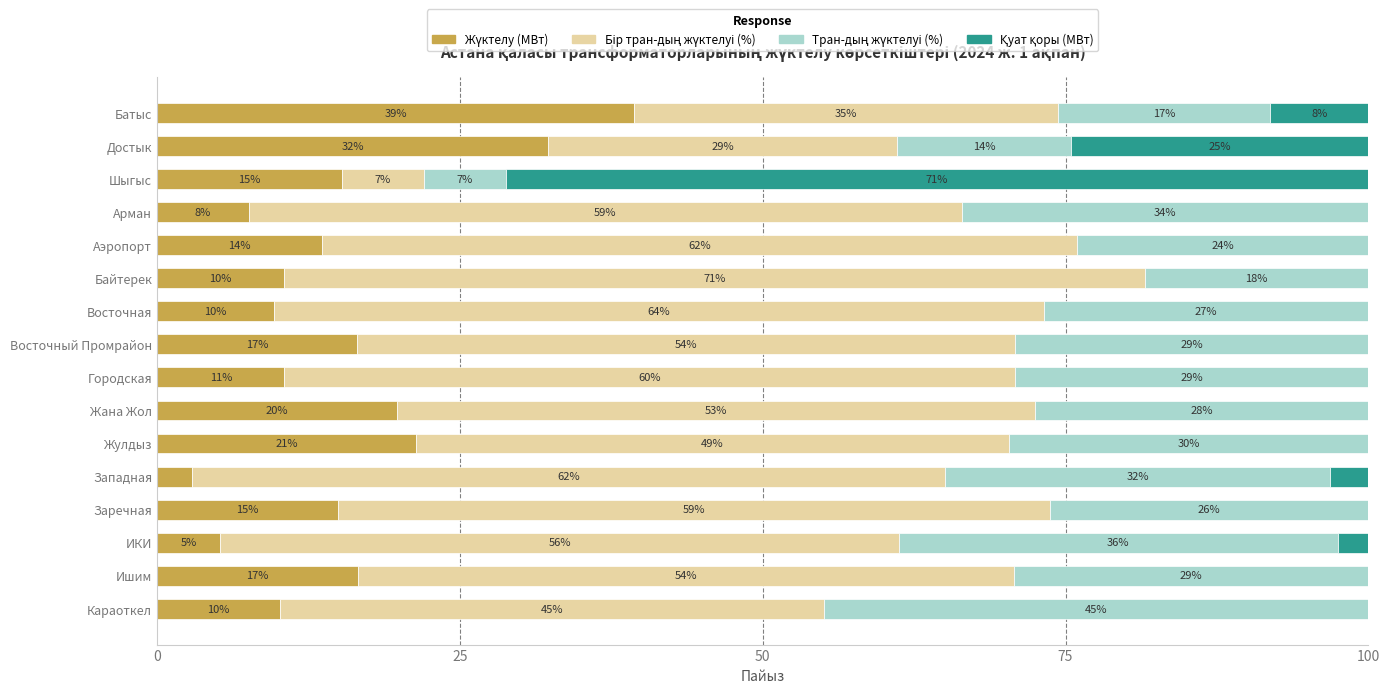

How many data points does each series have?

16